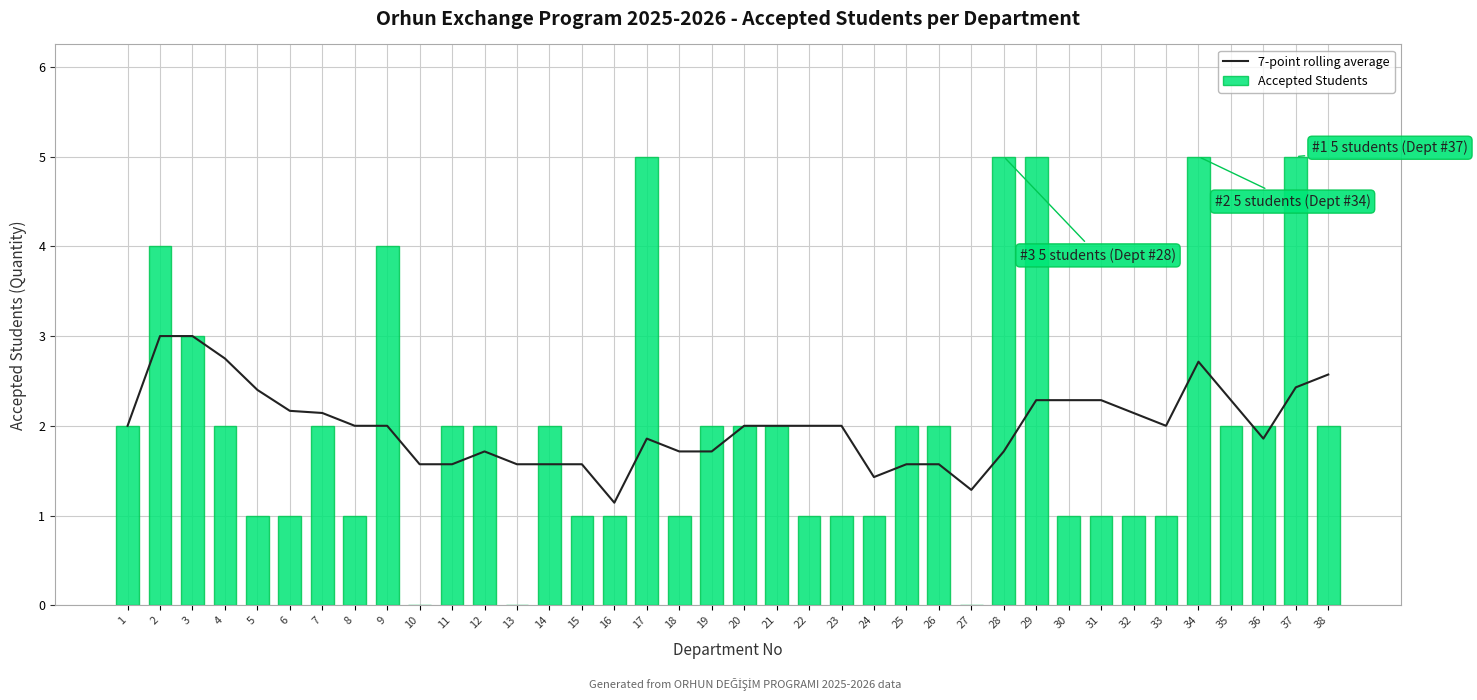

At which category does the chart reach its peak across all series?

17